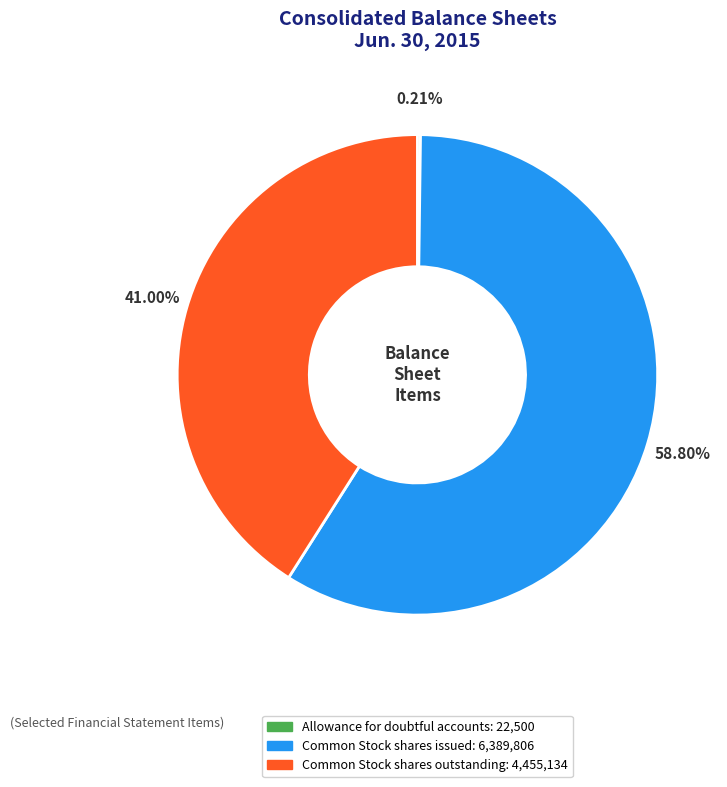

What is the largest slice in the pie chart?

Common Stock shares issued